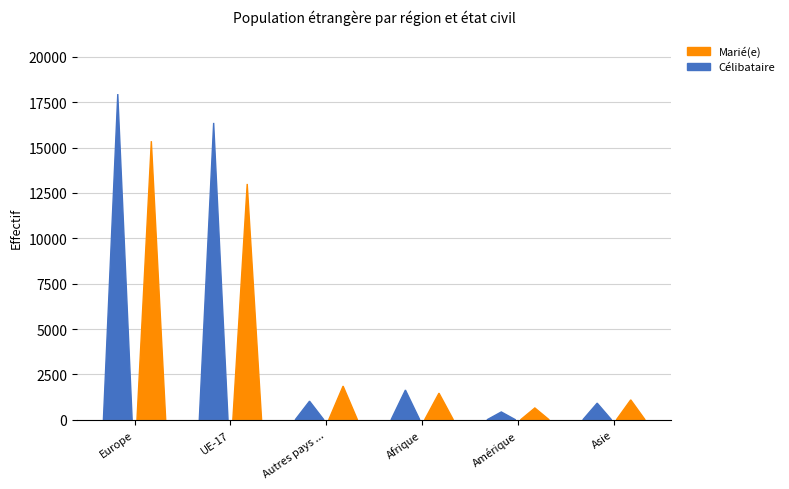

Which category has the highest value in the Celibataire series?

Europe